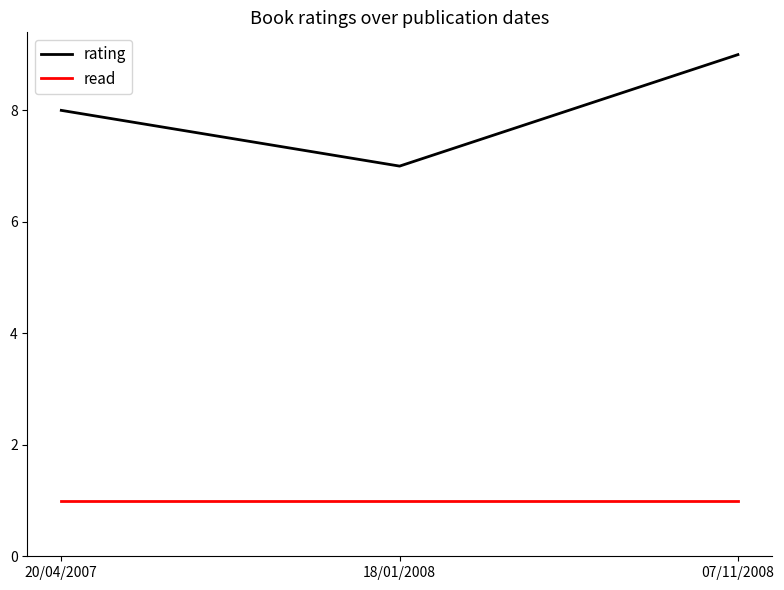

Reading left to right, transcribe all the data shown in this chart.

rating: 20/04/2007=8	18/01/2008=7	07/11/2008=9
read: 20/04/2007=1	18/01/2008=1	07/11/2008=1